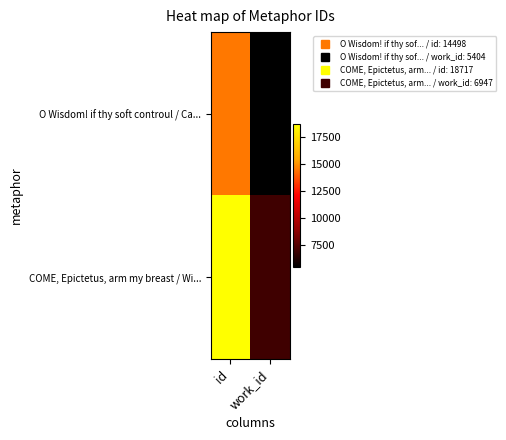

Reading left to right, extract all data points from this chart.

O Wisdom! if thy soft controul / Ca...: id=14498	work_id=5404
COME, Epictetus, arm my breast / Wi...: id=18717	work_id=6947